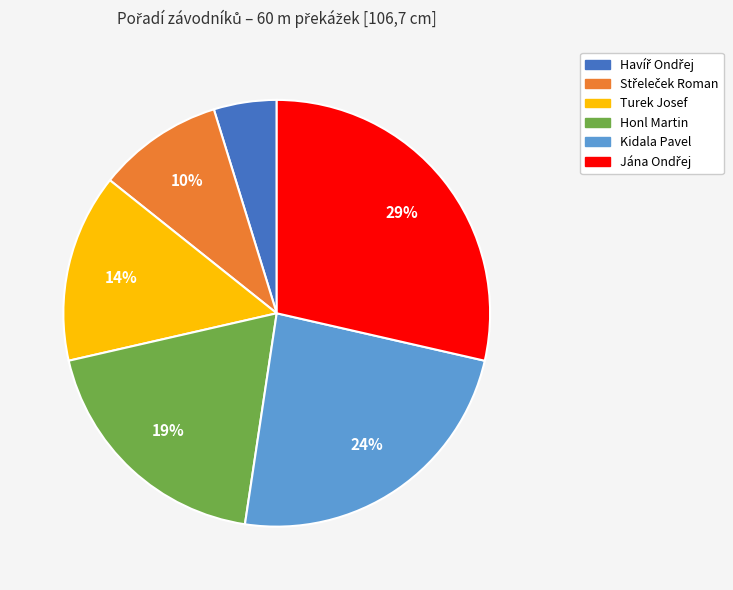

Is there a majority slice in this chart?

No